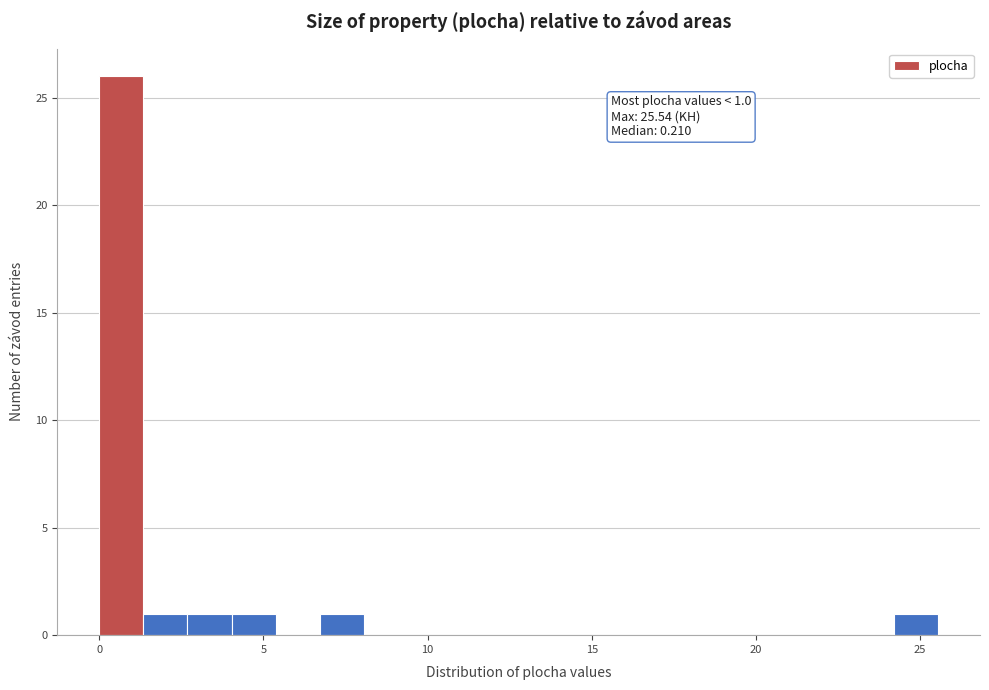

Around what value on the x-axis is the tallest bar? Give the approximate position of its centre, as read against the axis.

0.5